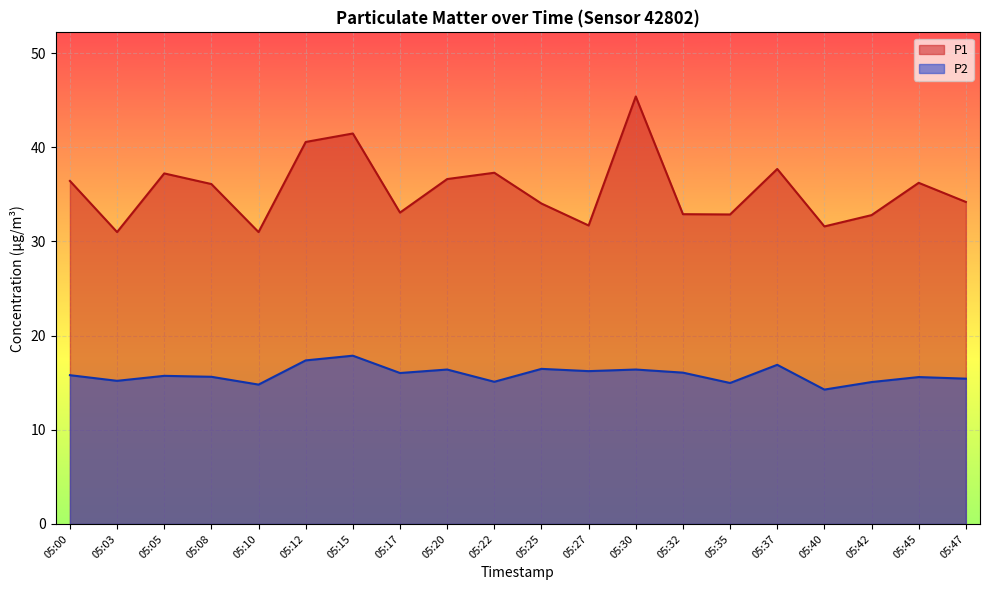

True or false: P1 and P2 intersect in this chart.

False